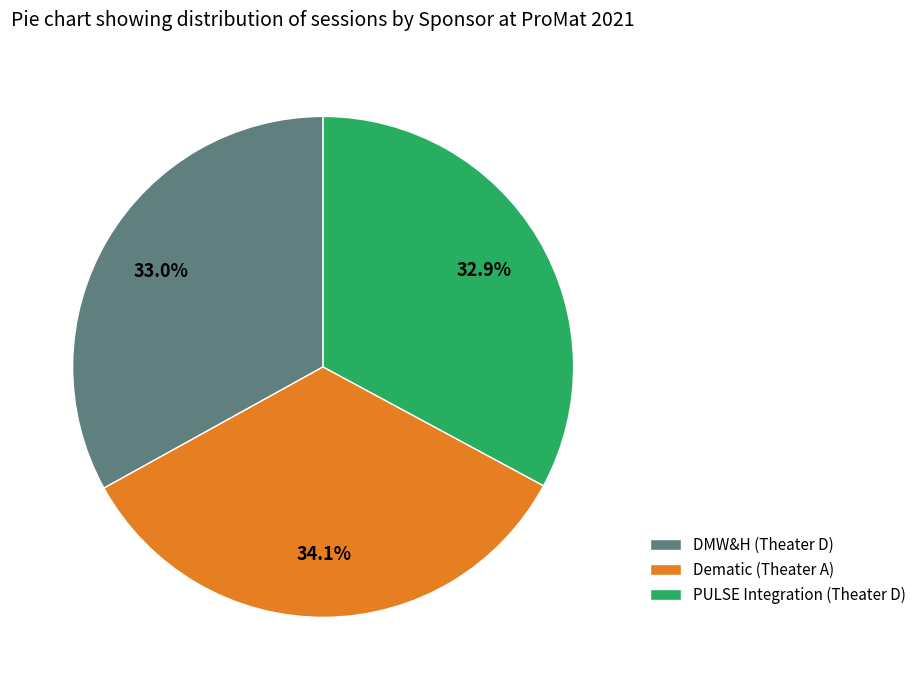

What is the total percentage of DMW&H (Theater D) and PULSE Integration (Theater D)?

65.9%